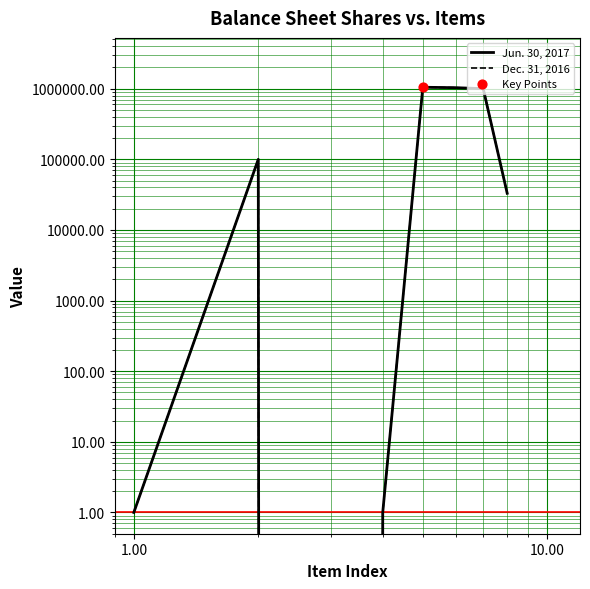

What are all the series names shown in the legend?

Jun. 30, 2017, Dec. 31, 2016